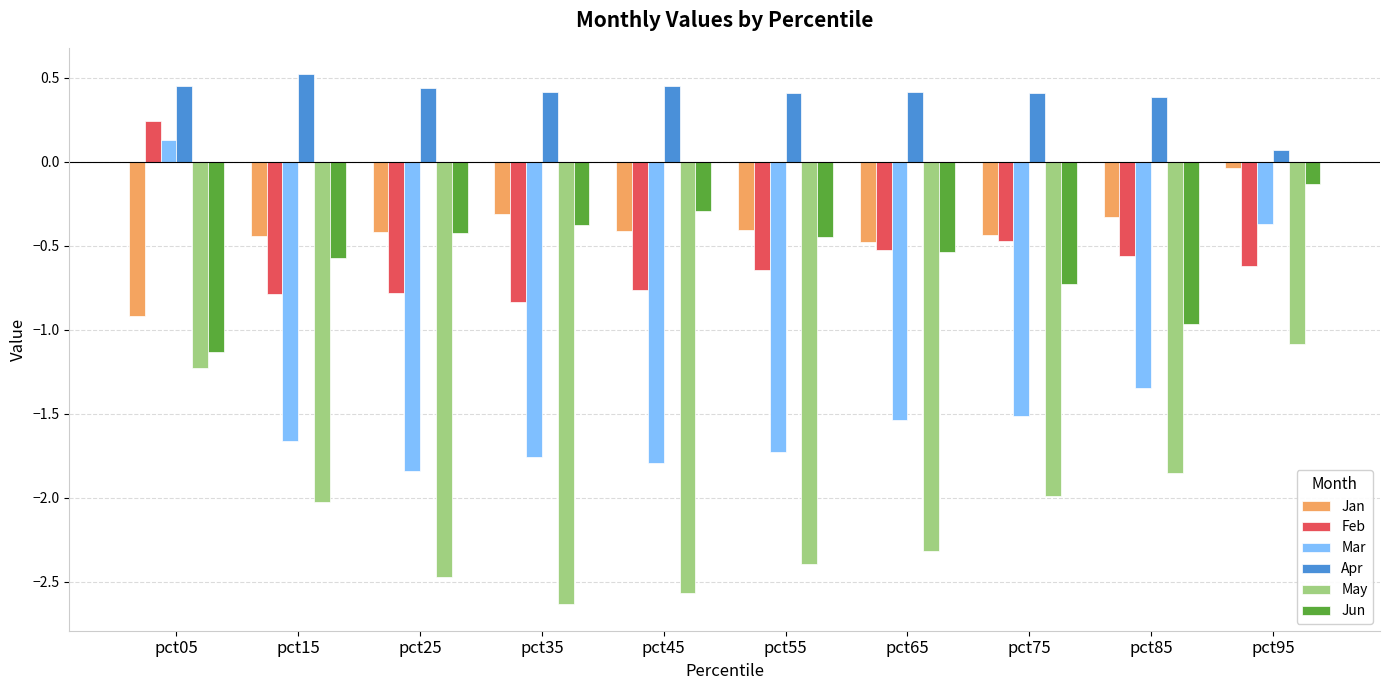

What are all the series names shown in the legend?

Jan, Feb, Mar, Apr, May, Jun